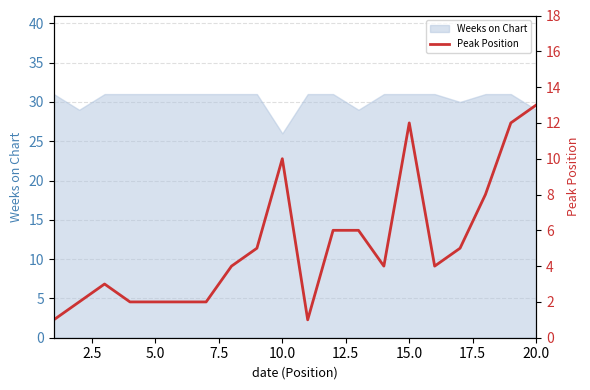

How many data points are less than 4?

8